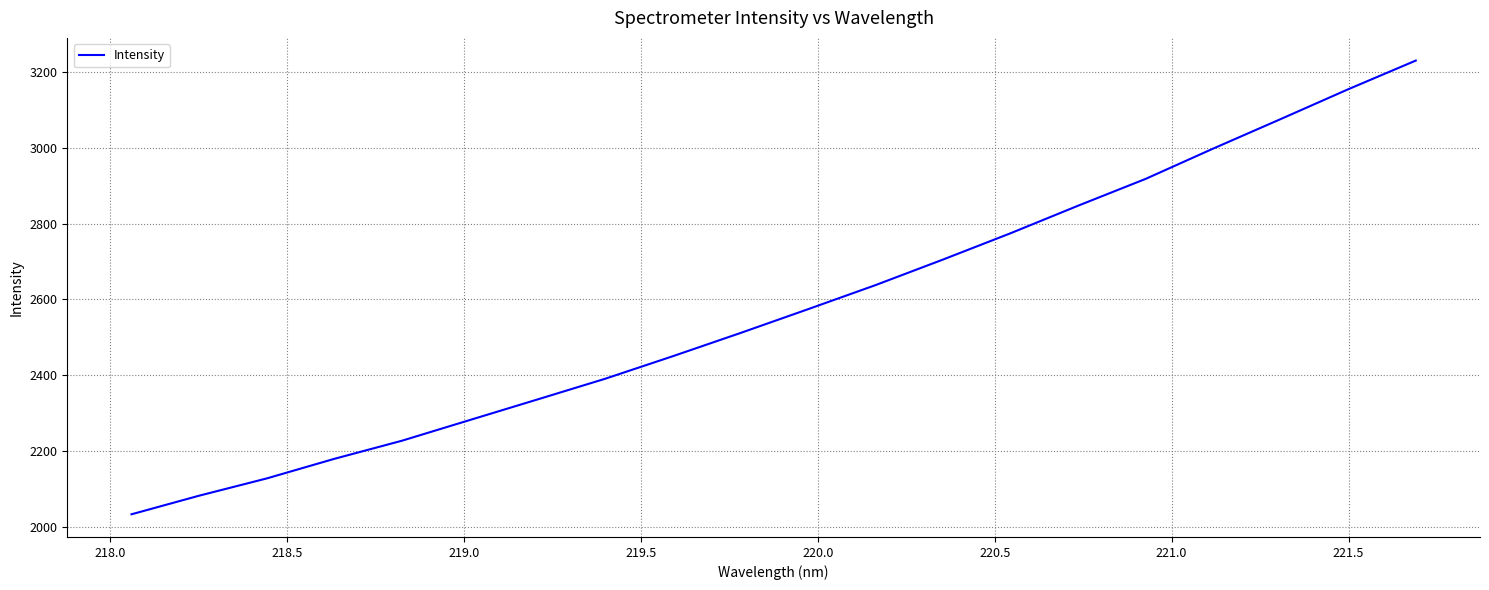

How many values are below 2573?

10